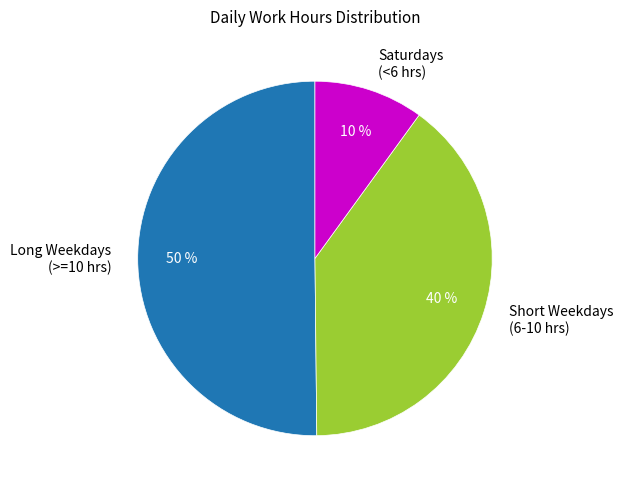

Which has a higher value, Short Weekdays (6-10 hrs) or Saturdays (<6 hrs)?

Short Weekdays (6-10 hrs)